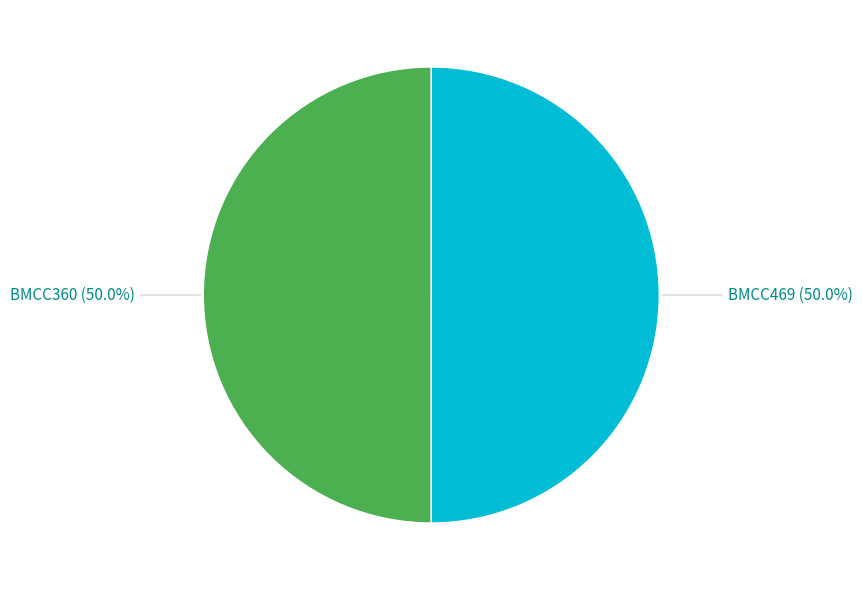

Which slice is the largest?

BMCC469